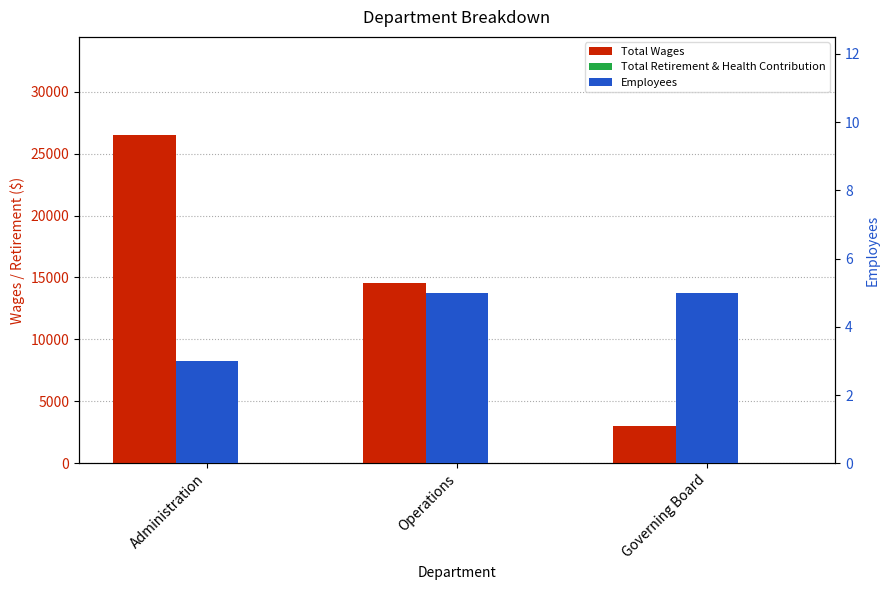

Reading left to right, list all the values displayed in this chart.

Total Wages: 26475	14570	2995
Total Retirement & Health Contribution: 0	0	0
Employees: 3	5	5